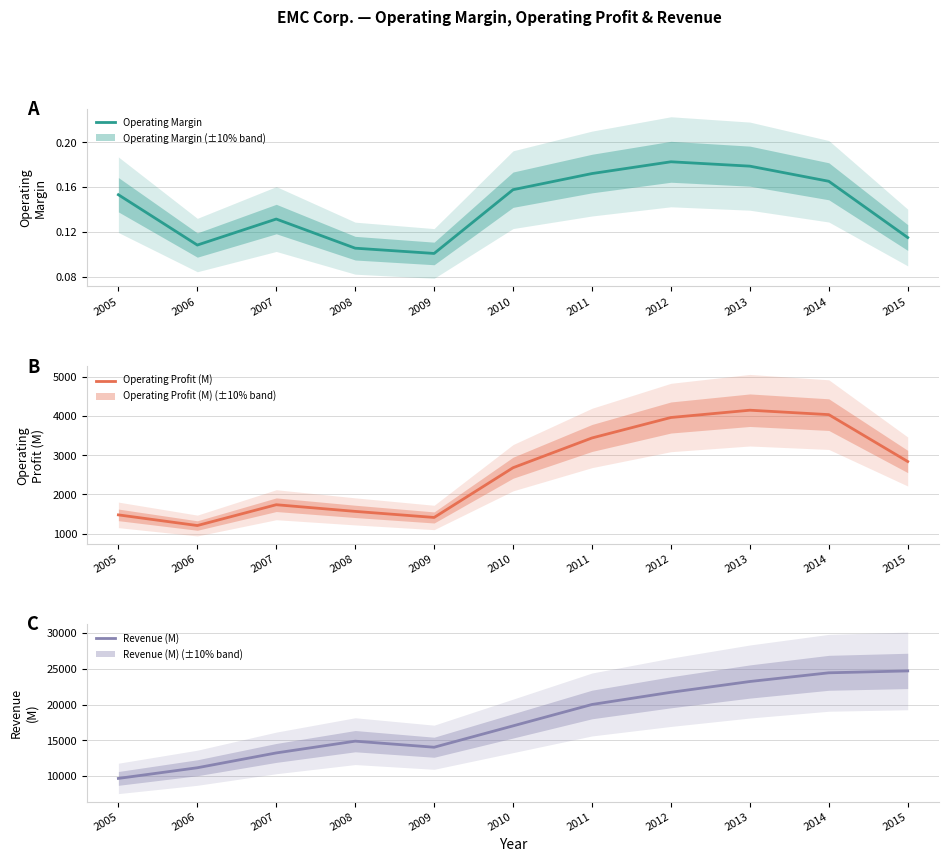

Reading right to left, what are all the values shown in this chart?

Operating Margin: 2015=0.1	2014=0.2	2013=0.2	2012=0.2	2011=0.2	2010=0.2	2009=0.1	2008=0.1	2007=0.1	2006=0.1	2005=0.2
Operating Profit (M): 2015=2841.0	2014=4037.0	2013=4150.0	2012=3964.0	2011=3442.0	2010=2683.0	2009=1414.0	2008=1569.0	2007=1739.0	2006=1208.0	2005=1480.0
Revenue (M): 2015=24704.0	2014=24440.0	2013=23222.0	2012=21714.0	2011=20008.0	2010=17015.0	2009=14026.0	2008=14876.0	2007=13230.0	2006=11155.0	2005=9664.0